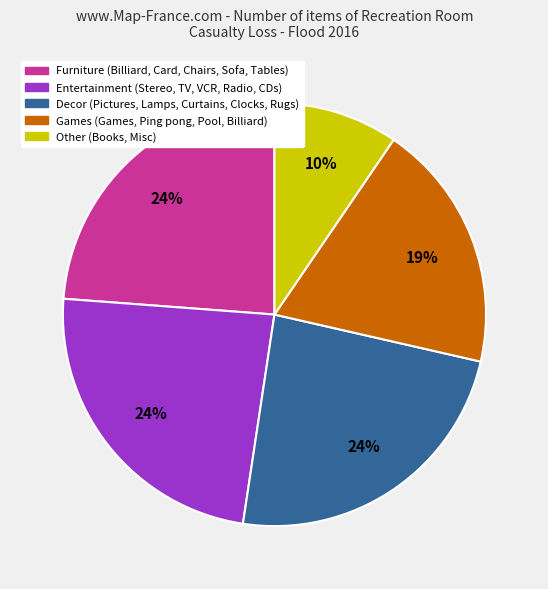

Does any single category account for the majority?

No